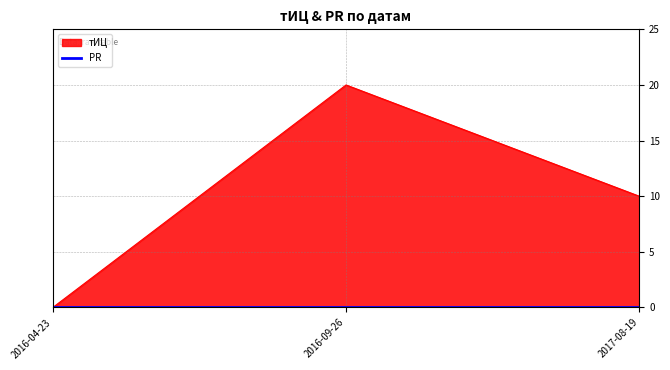

List the labels in order of value, smallest first.

2016-04-23, 2017-08-19, 2016-09-26